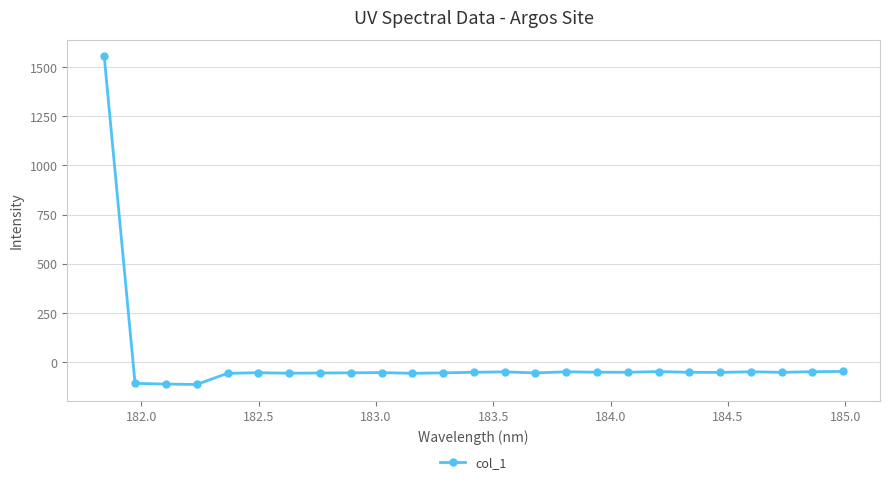

True or false: the data has more than 0 interior local peaks.

True